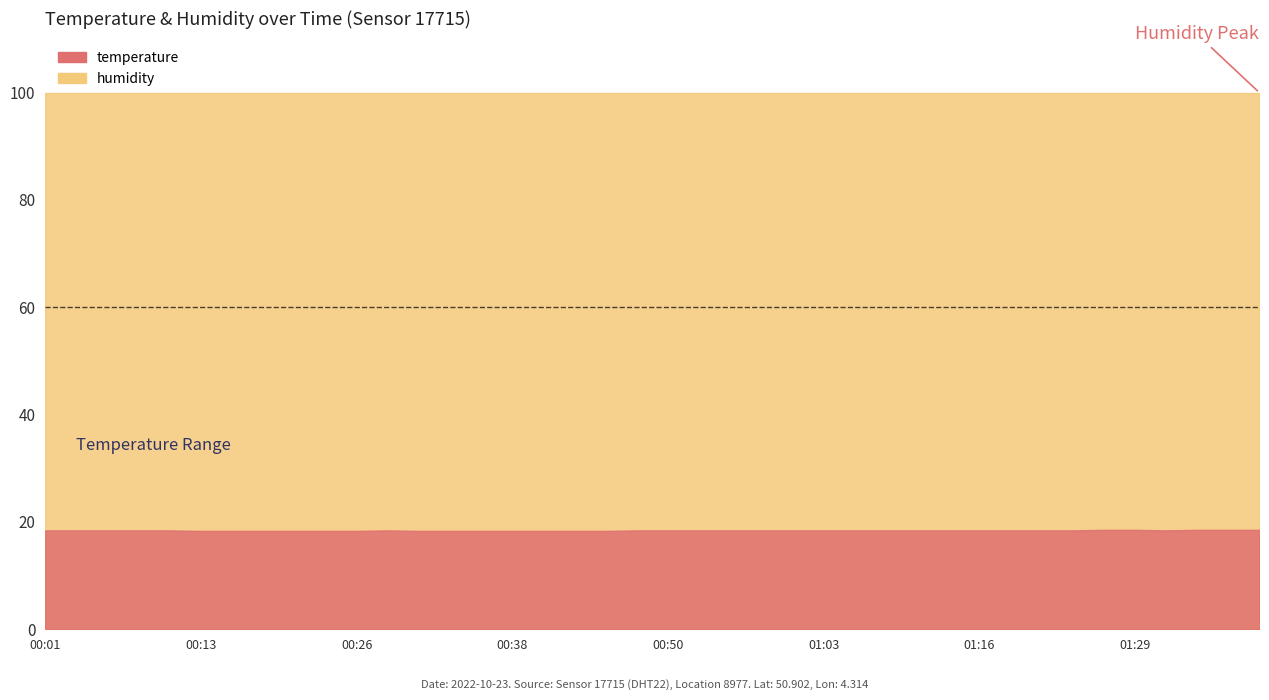

The value of temperature at 00:38 is 18.3. True or false?

True